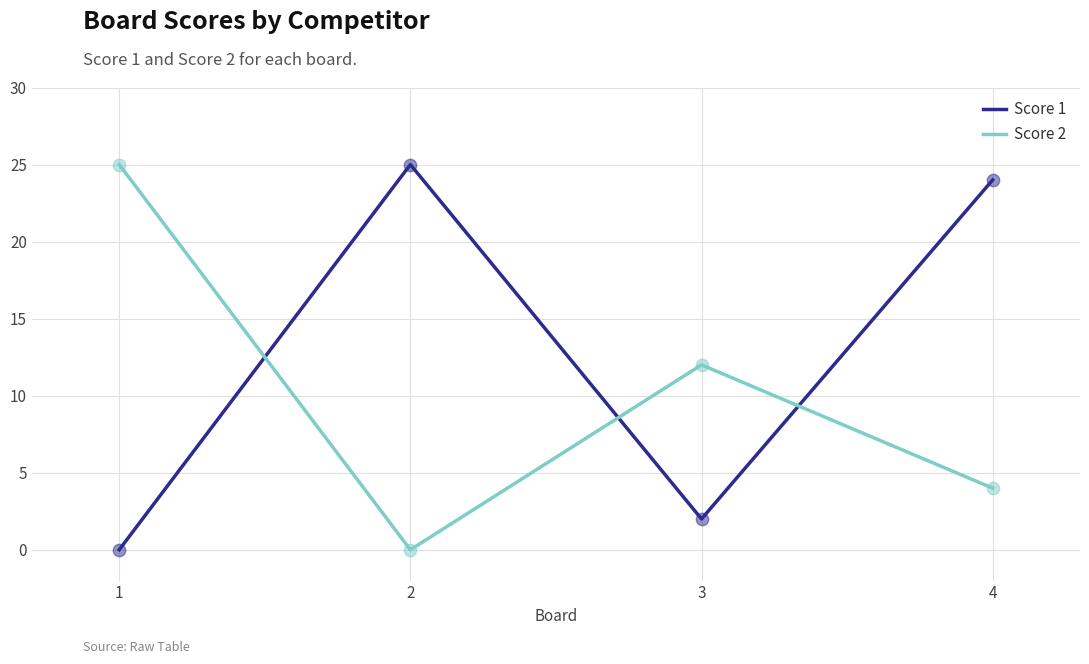

At which category is the sum across all series the highest?

4